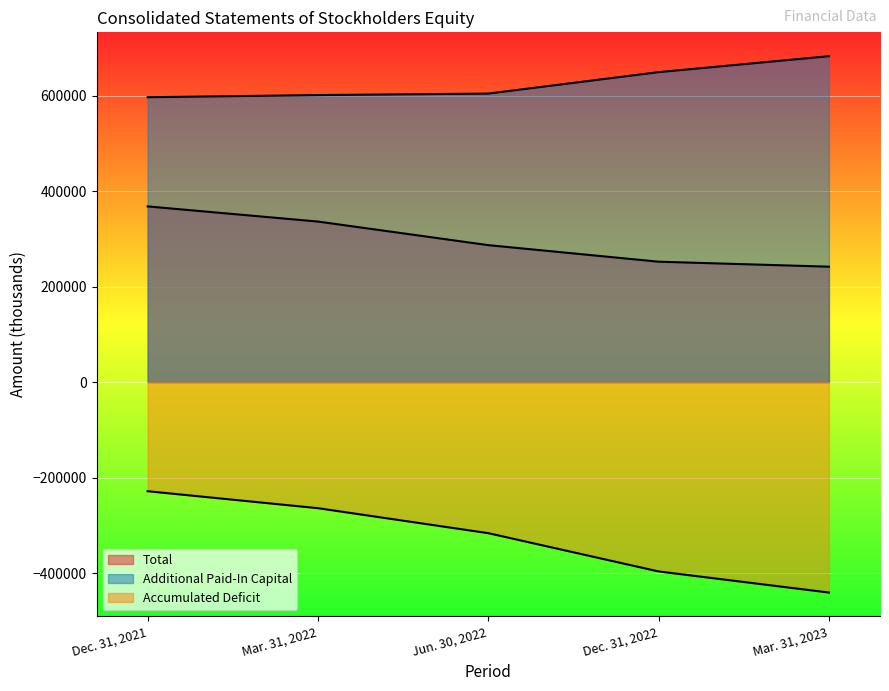

What is the difference between the Accumulated Deficit values at Dec. 31, 2021 and Dec. 31, 2022?

168099